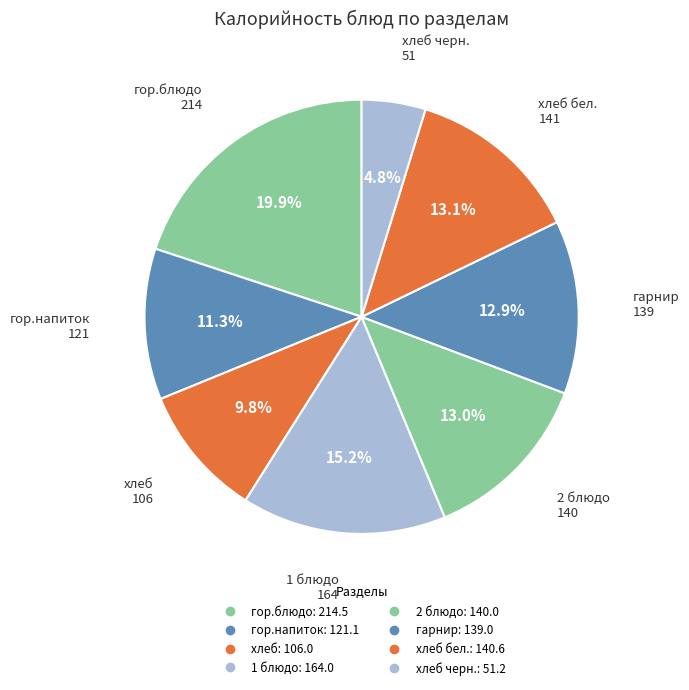

How many segments does this pie chart have?

8